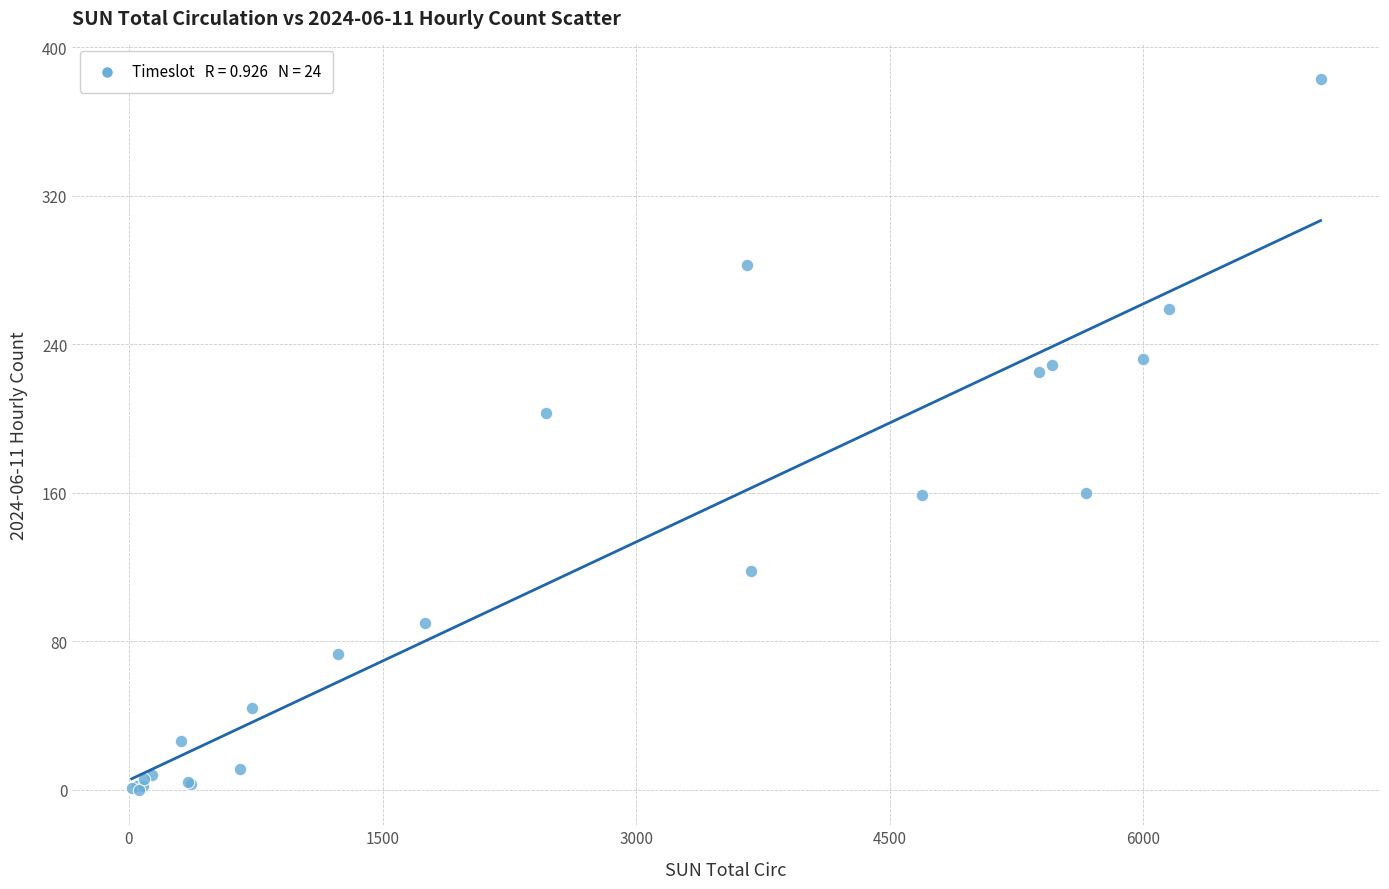

What Y value in the scatter plot is closest to 191?

203